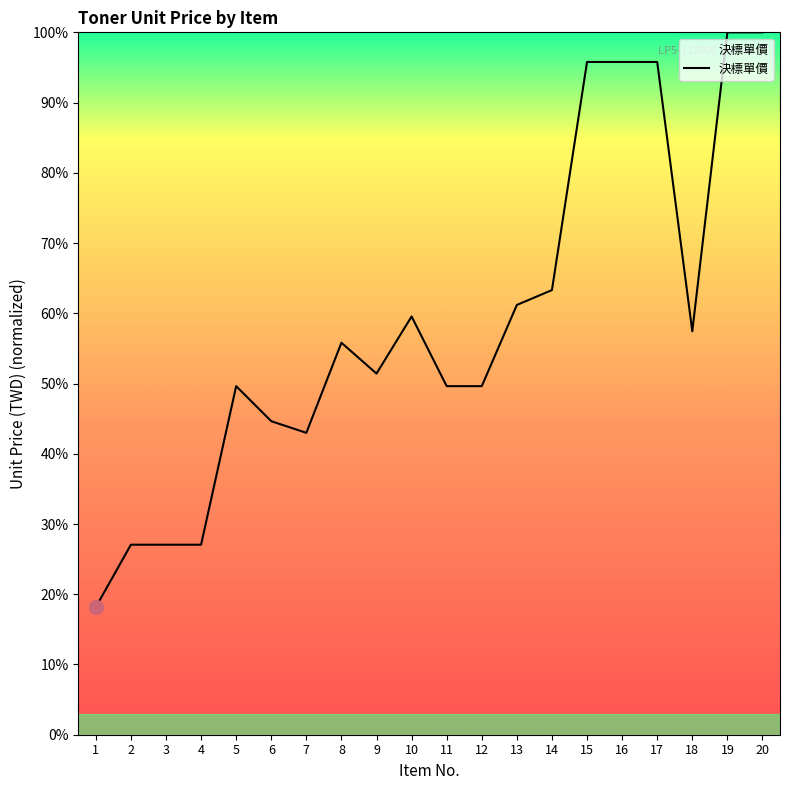

What is the change in value from 12 to 18?

+7.8